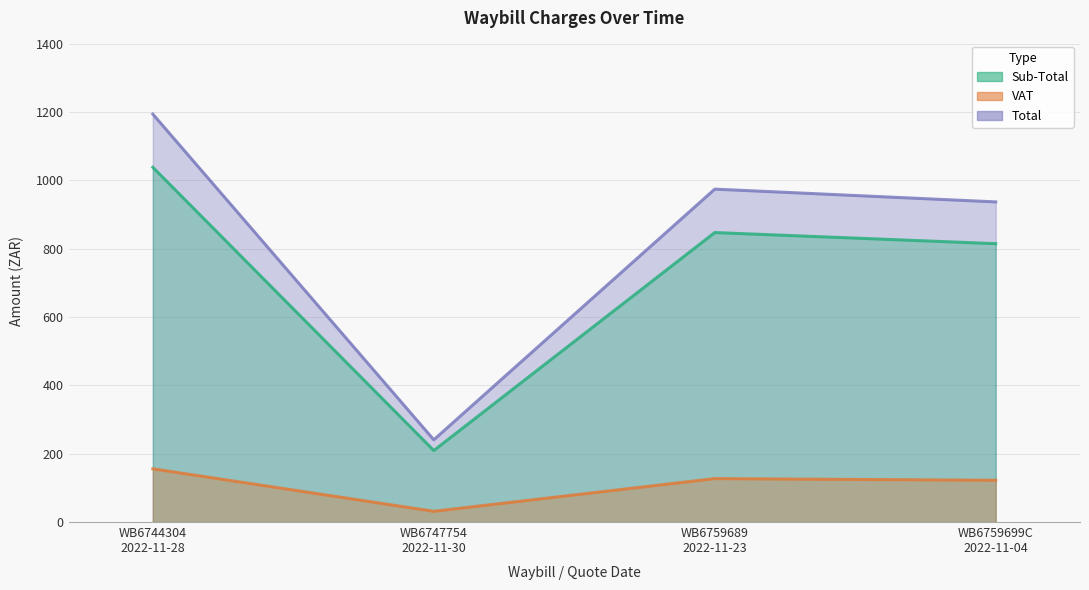

Between WB6759689
2022-11-23 and WB6759699C
2022-11-04, which series saw the biggest shift?

Total